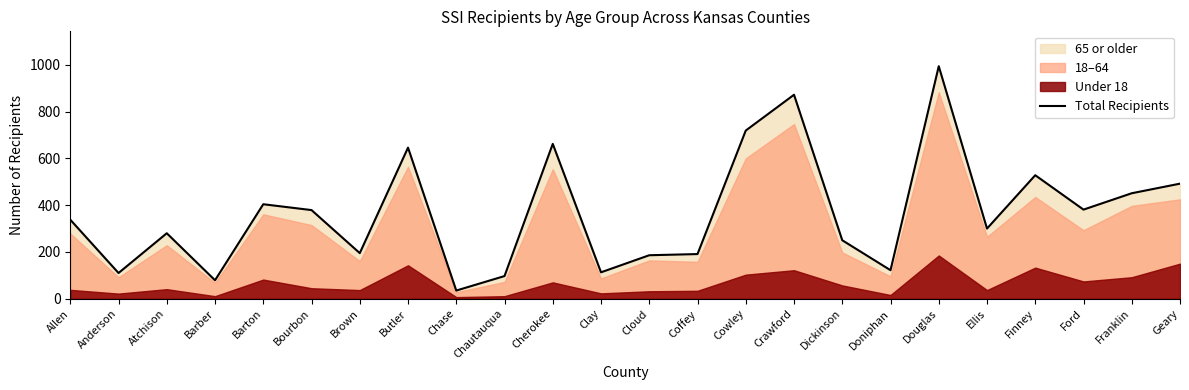

Is it true that the value at Chase is 35?

True